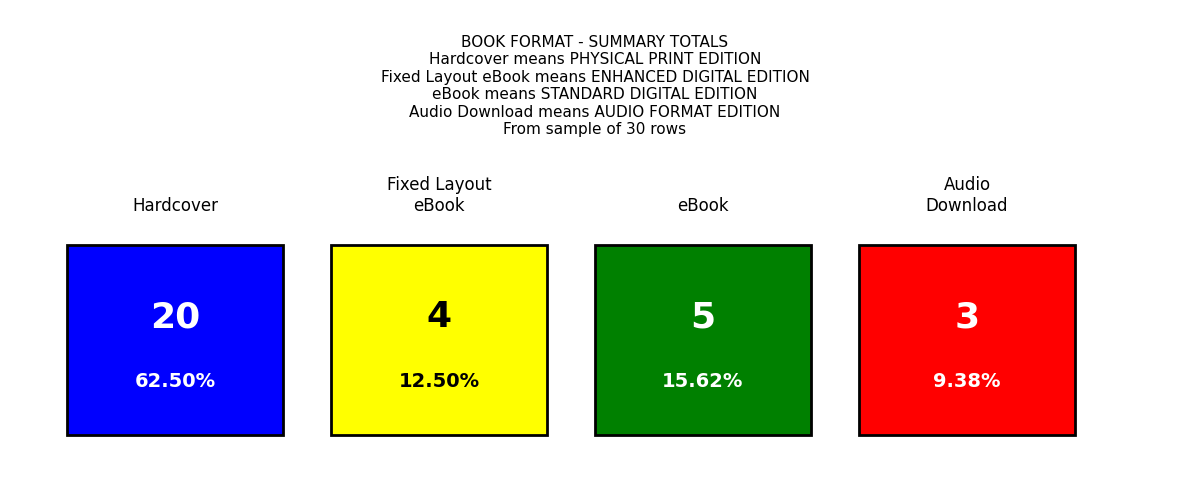

What is the change in value from Hardcover to eBook?

-15